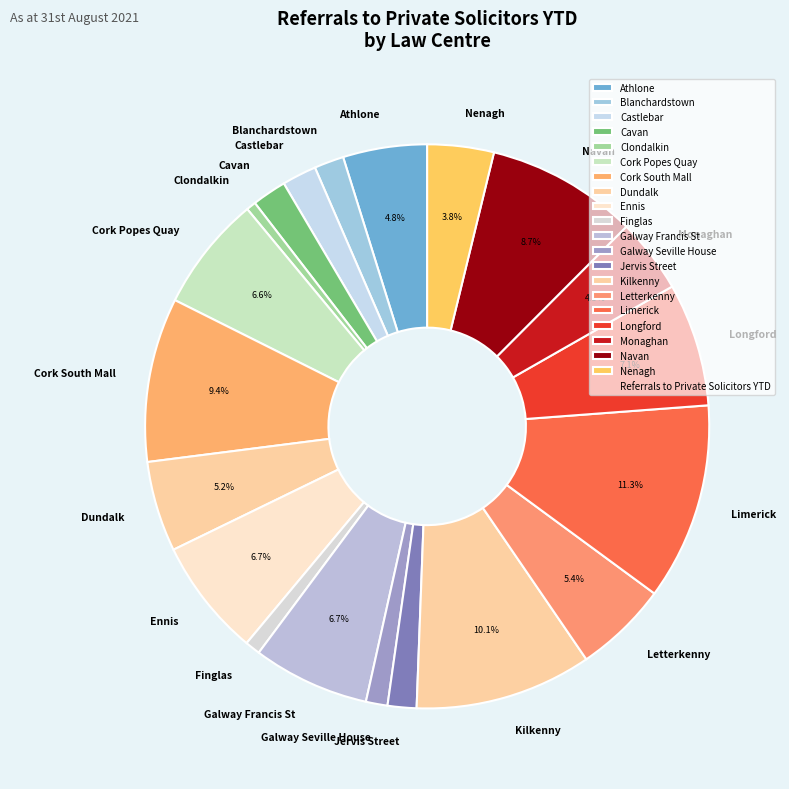

Which has a higher value, Monaghan or Galway Francis St?

Galway Francis St